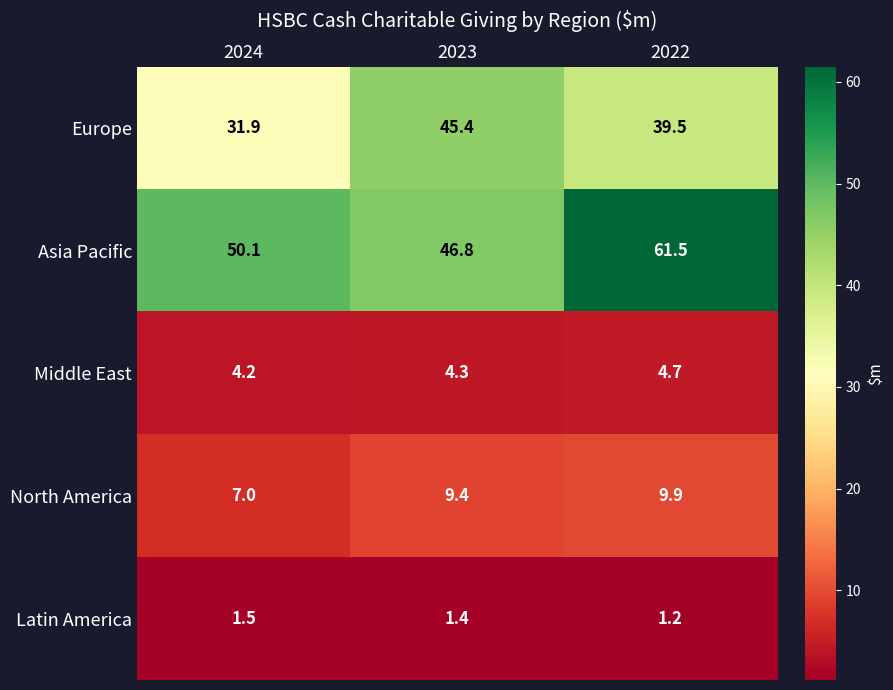

What is the sum of all Asia Pacific values?

158.4